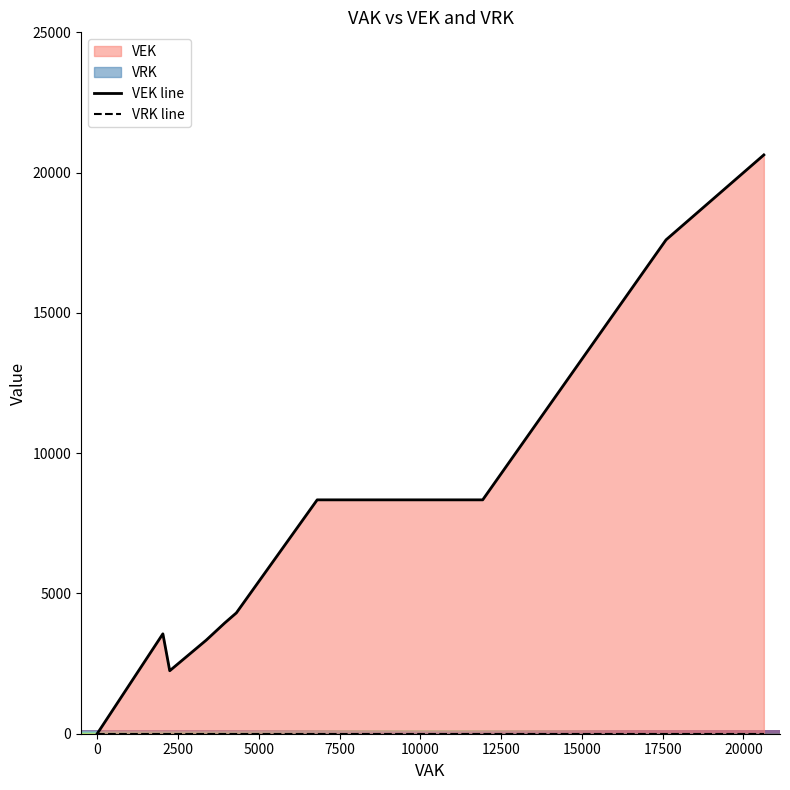

List the labels in order of VEK value, smallest first.

4, 11, 16, 23, 24, 12, 13, 0, 1, 2, 3, 14, 15, 25, 26, 5, 6, 7, 8, 9, 10, 17, 18, 19, 20, 21, 22